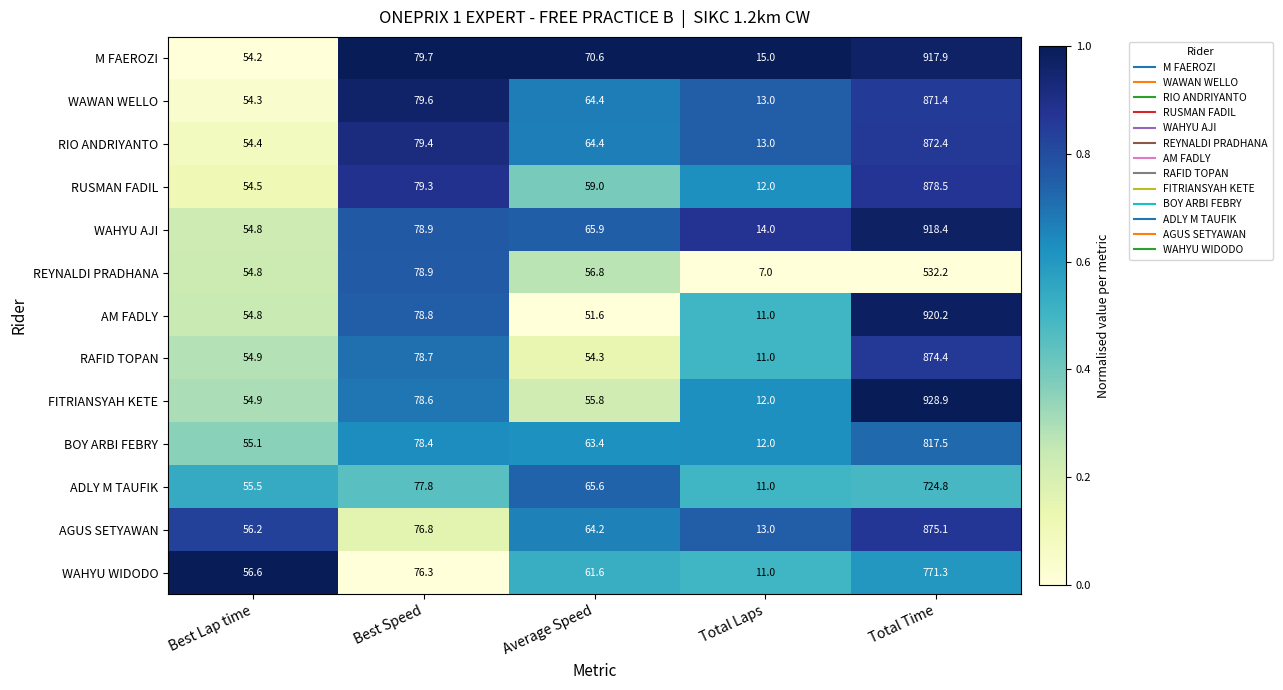

What is the sum of all RUSMAN FADIL values?

1083.3